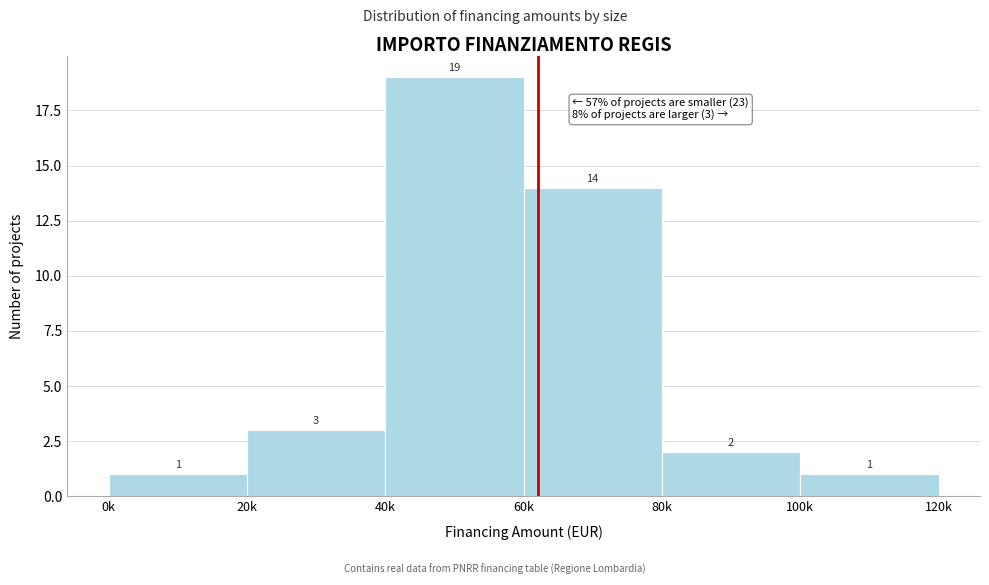

Reading left to right, list all the values displayed in this chart.

1	3	19	14	2	1